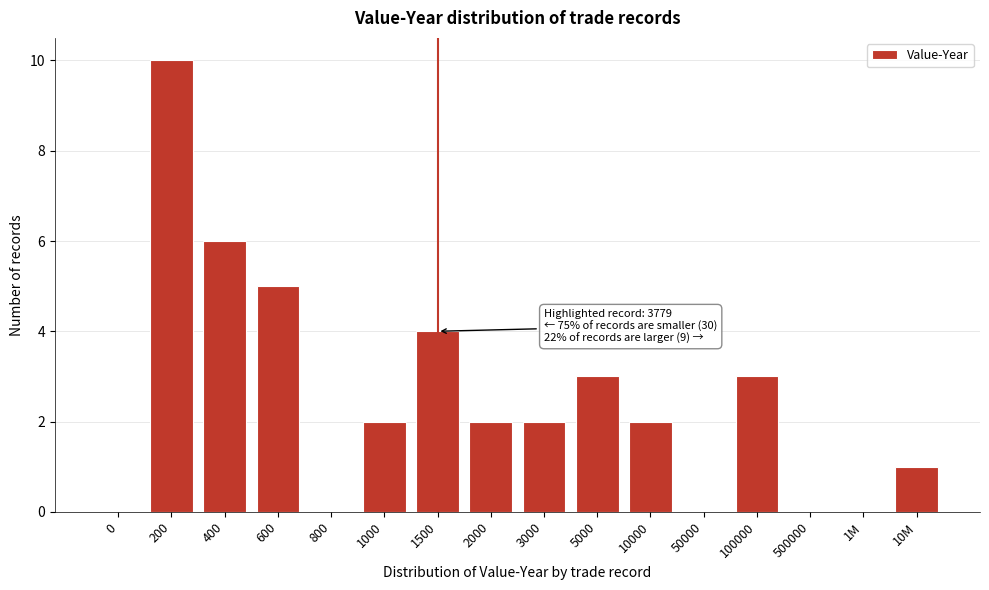

Reading left to right, extract all data points from this chart.

0=0	200=10	400=6	600=5	800=0	1000=2	1500=4	2000=2	3000=2	5000=3	10000=2	50000=0	100000=3	500000=0	1M=0	10M=1